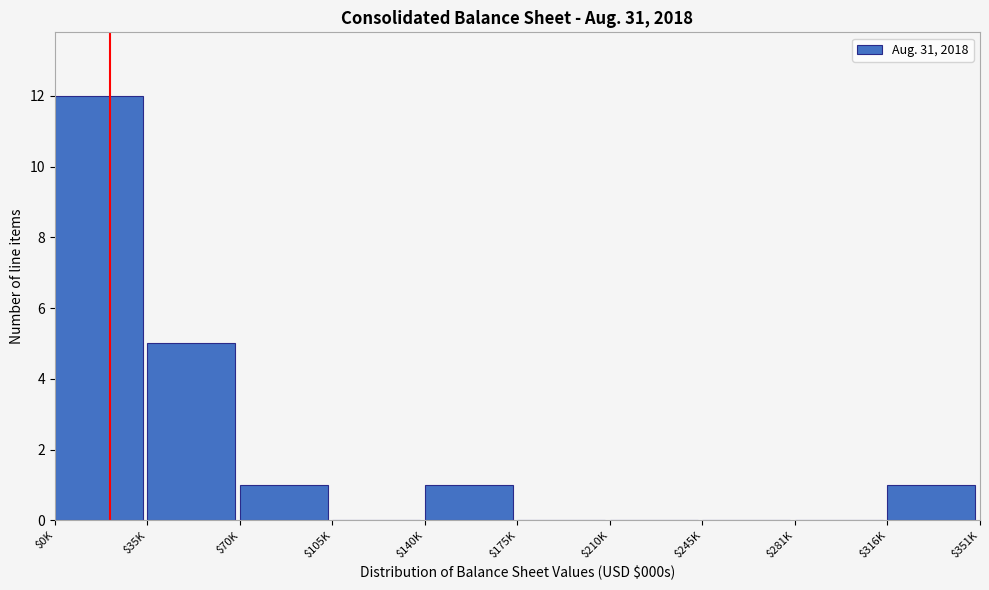

What is the maximum value shown in the chart?

12